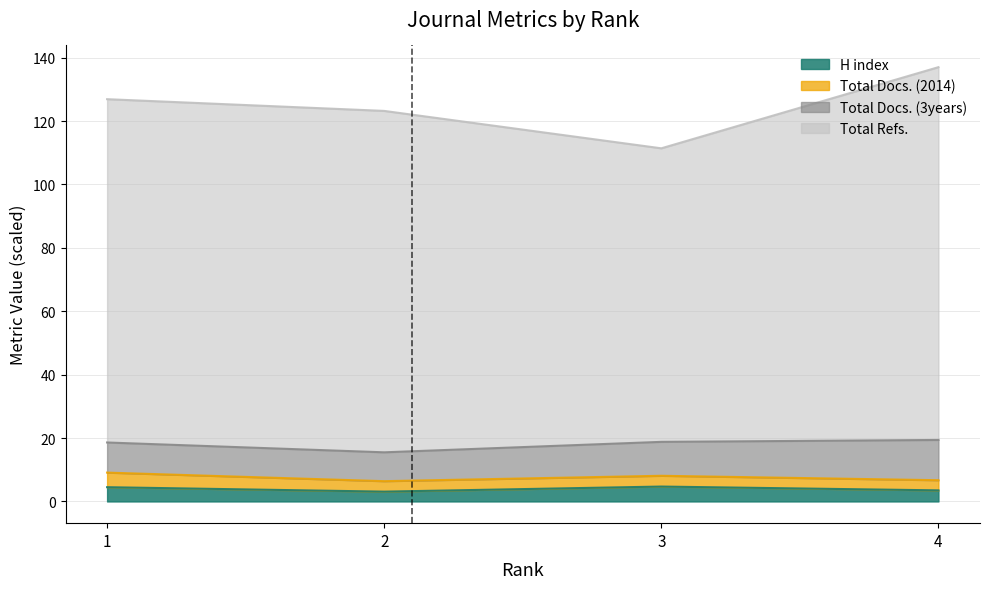

Where does the Total Refs. series first go above 126?

1